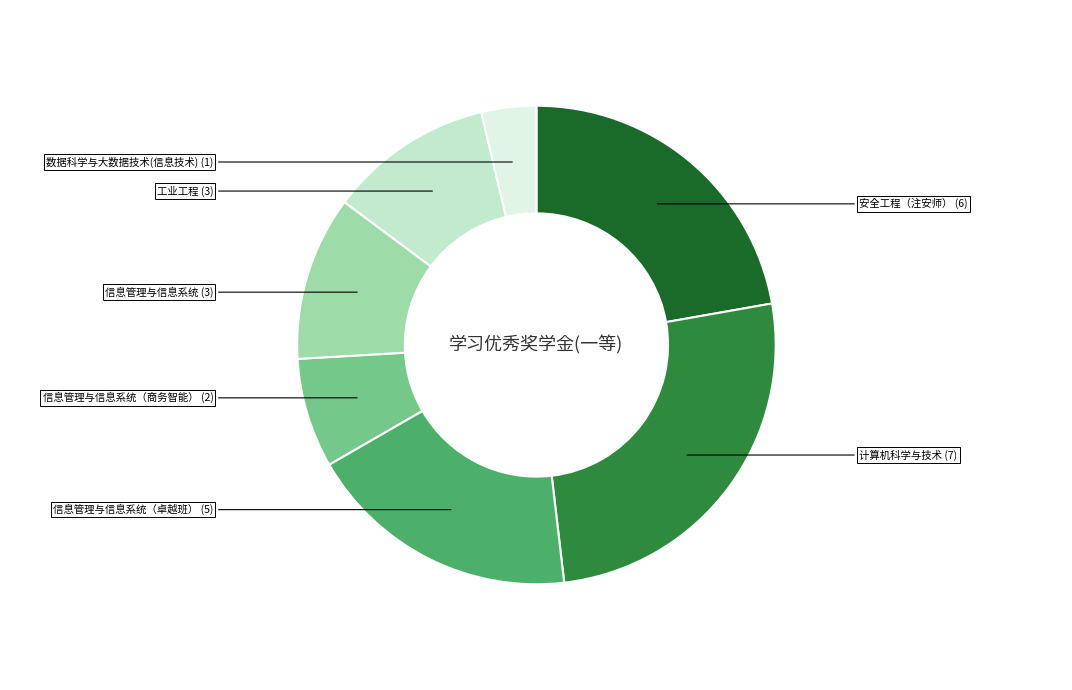

Does any single category account for the majority?

No